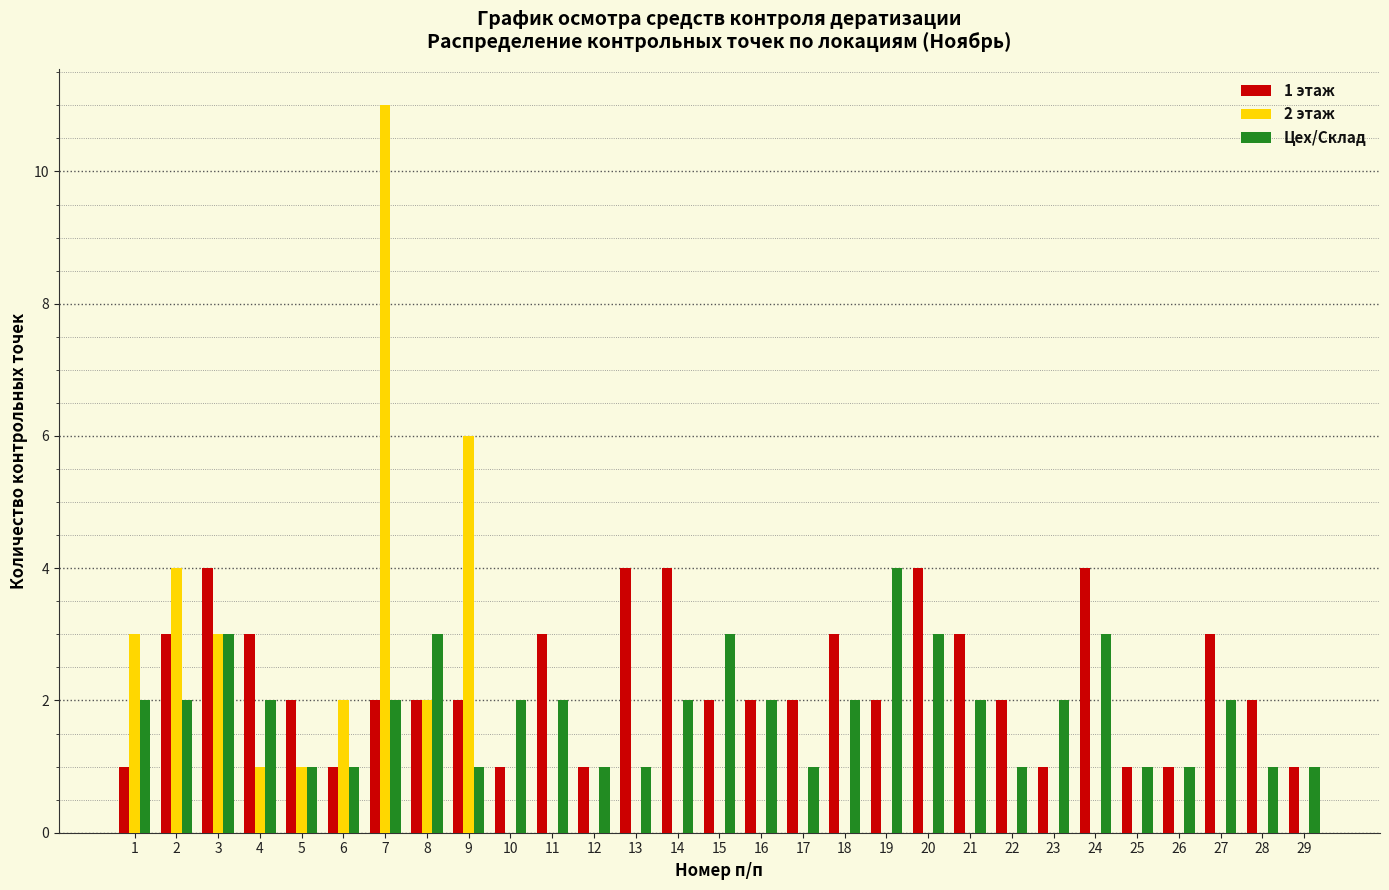

Which category has the highest value across all series?

7